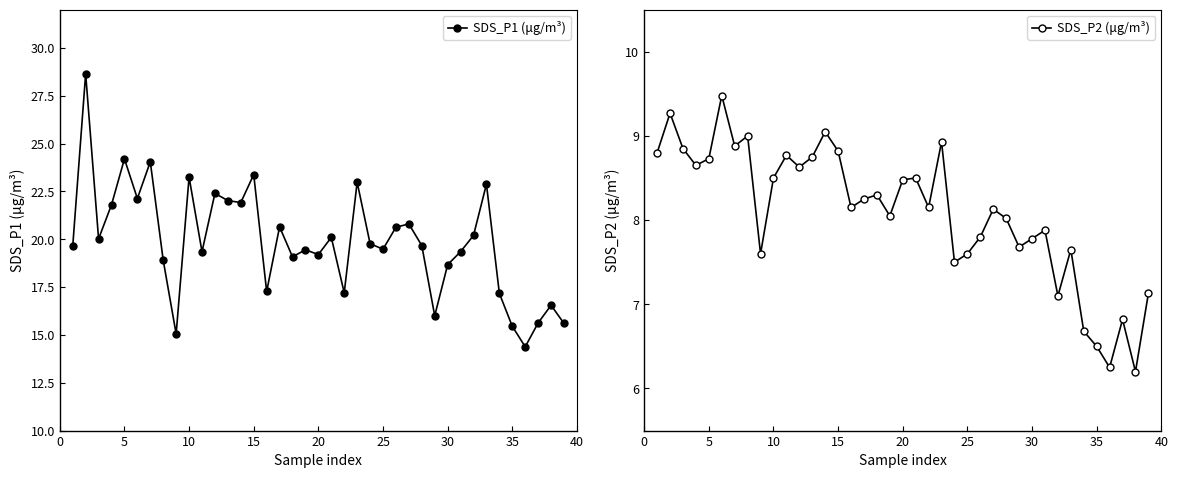

Which series has the largest total across all categories?

SDS_P1 (μg/m³)